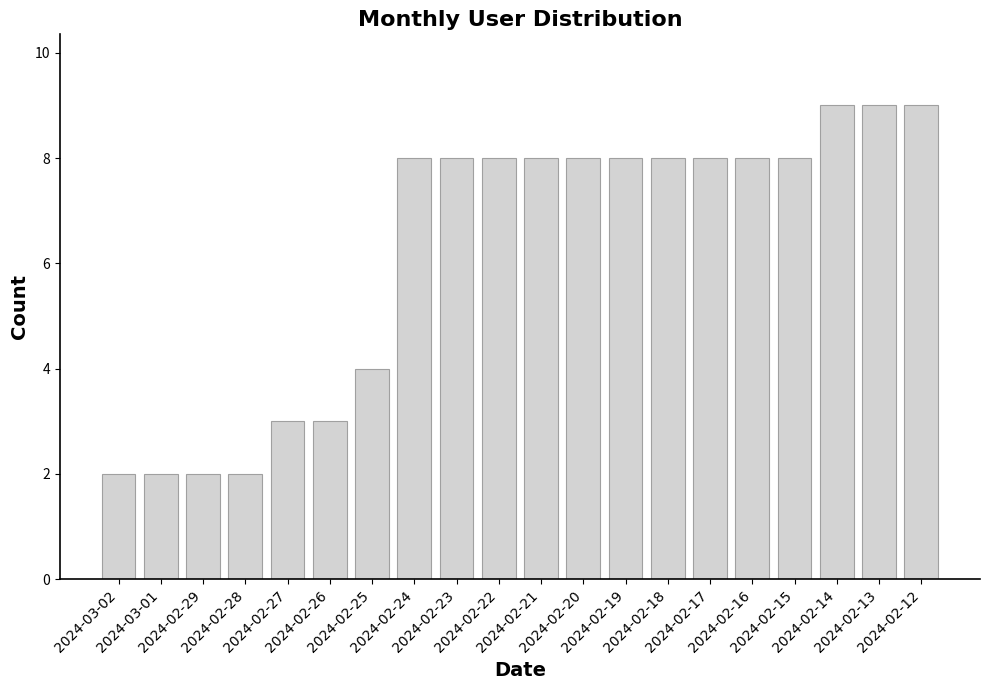

What is the value of the 1st bar from the left?

2